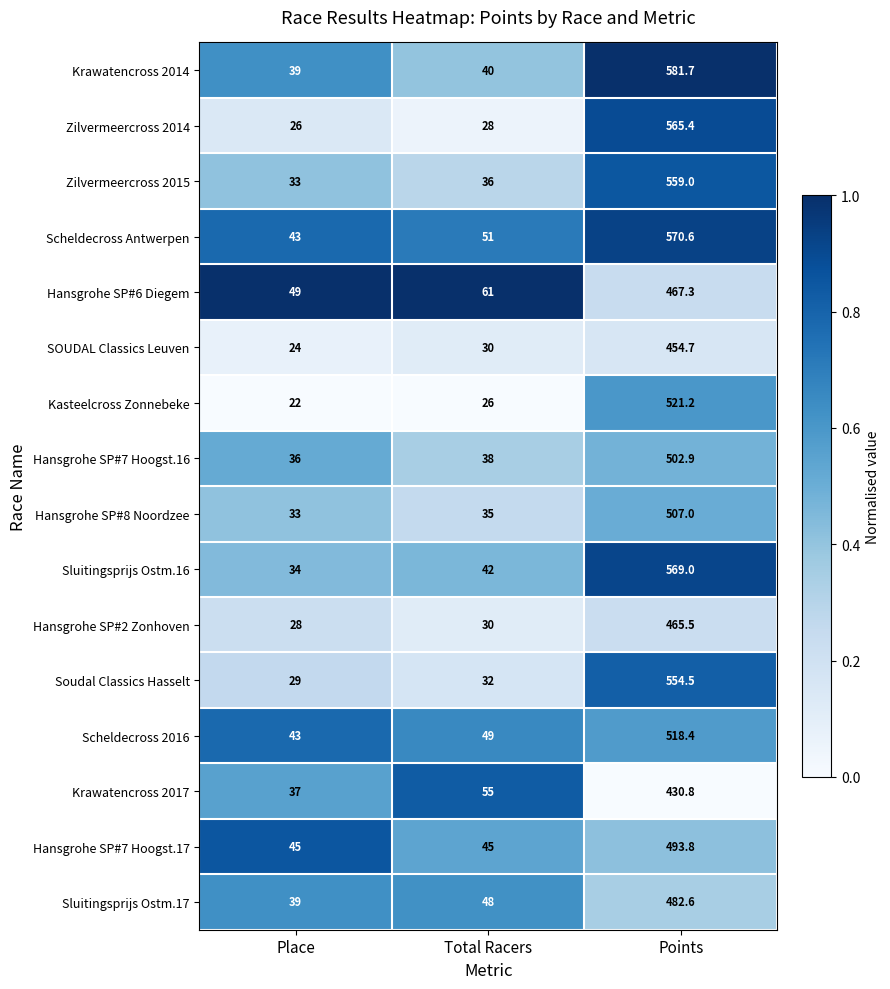

Which series changed the most between Total Racers and Points?

Krawatencross 2014